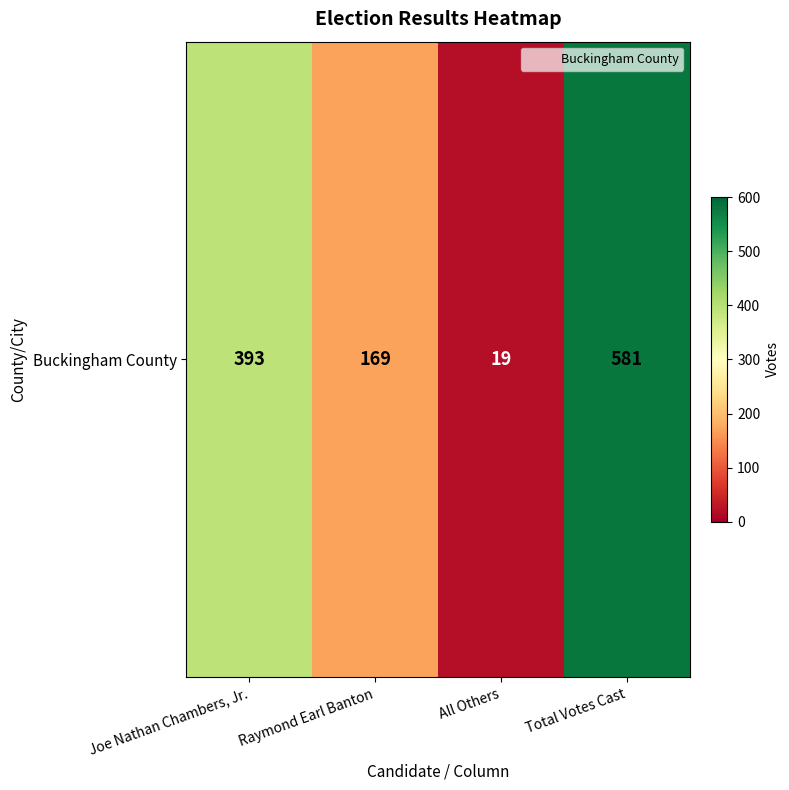

True or false: the data shows 387 at Total Votes Cast.

False